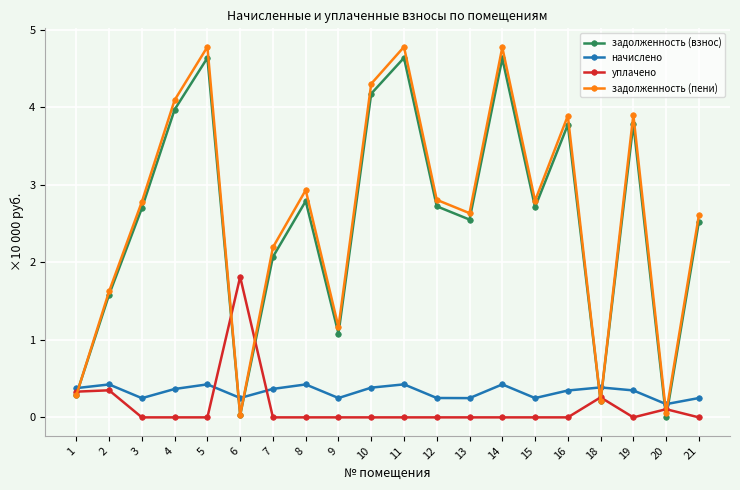

What is the difference between the задолженность (взнос) values at 4 and 9?

2.9